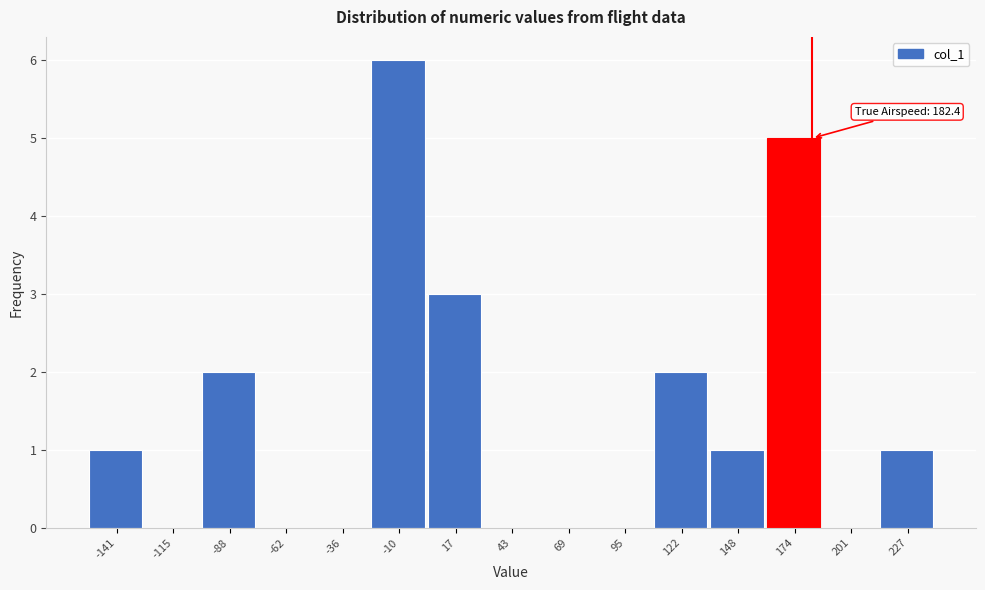

Over which range of the x-axis is the bar tallest?

-25 to 5